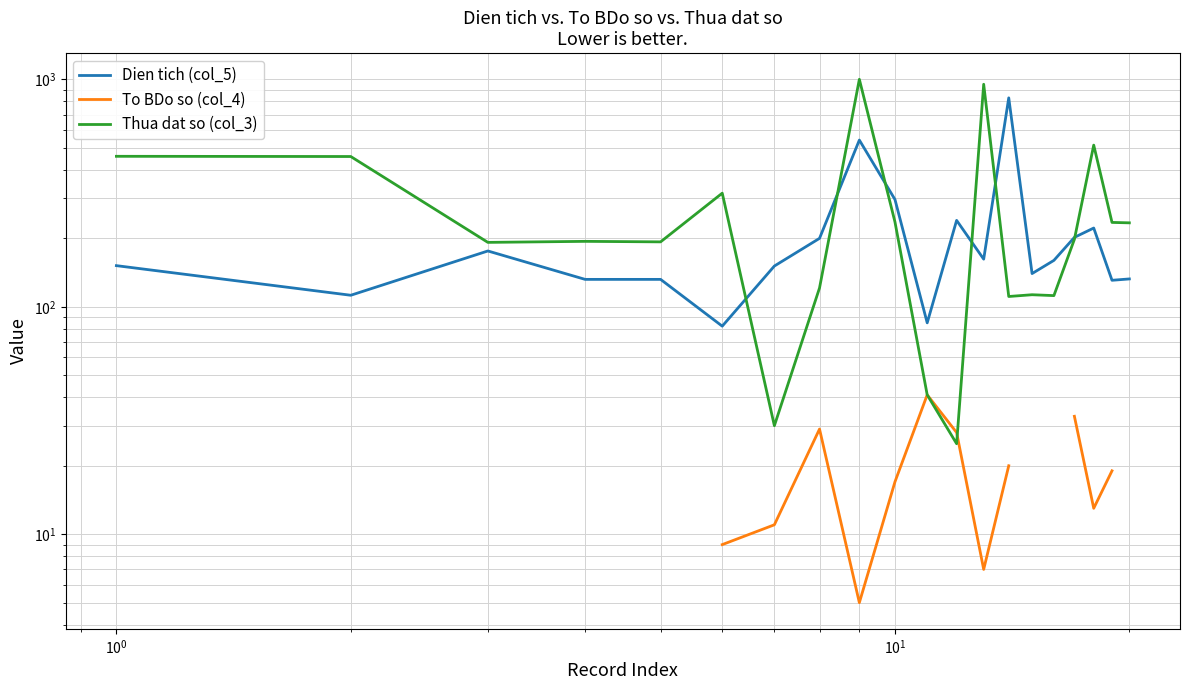

Which series has the largest total across all categories?

Thua dat so (col_3)